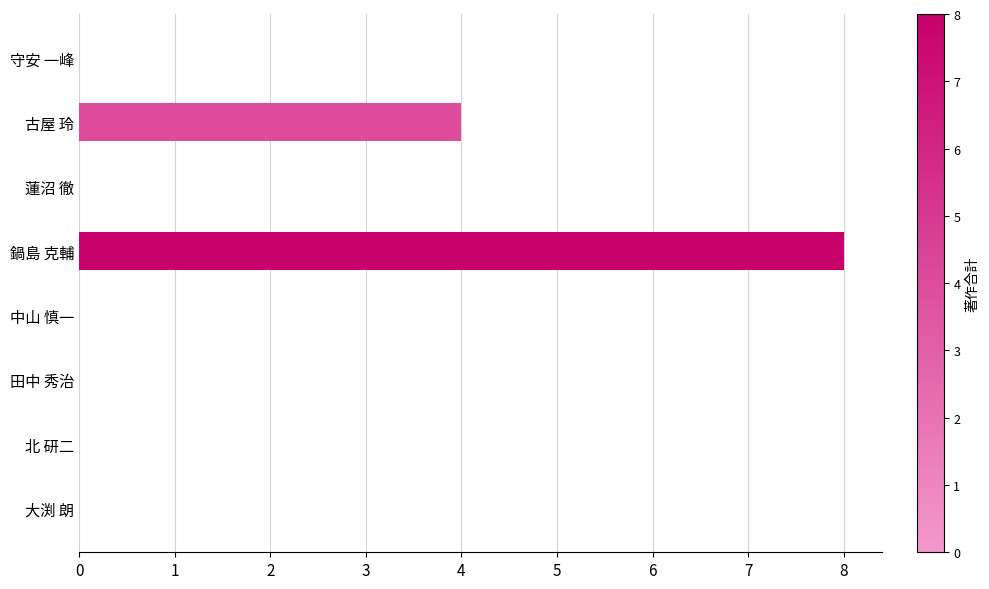

How many series are shown in this chart?

1